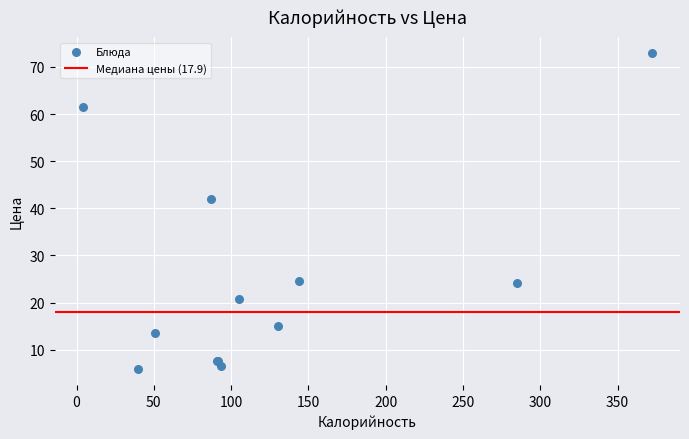

What Y value in the scatter plot is closest to 39?

42.0